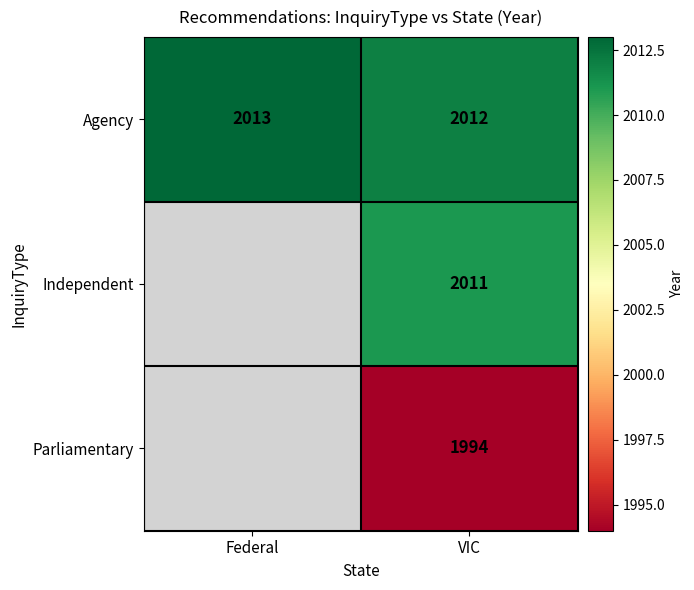

Between VIC and Federal, which is larger?

Federal